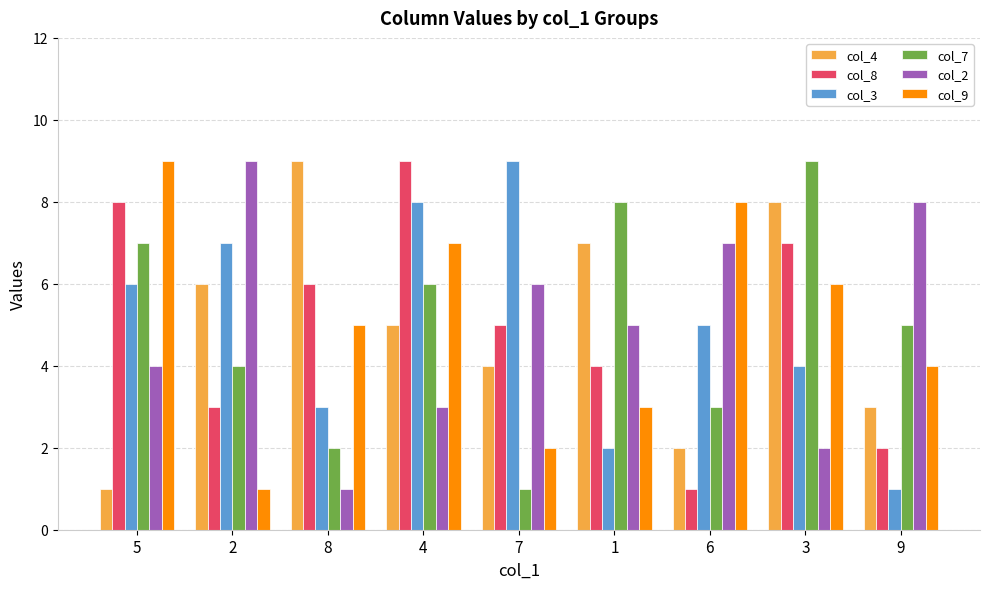

Which series changed the most between 8 and 6?

col_4